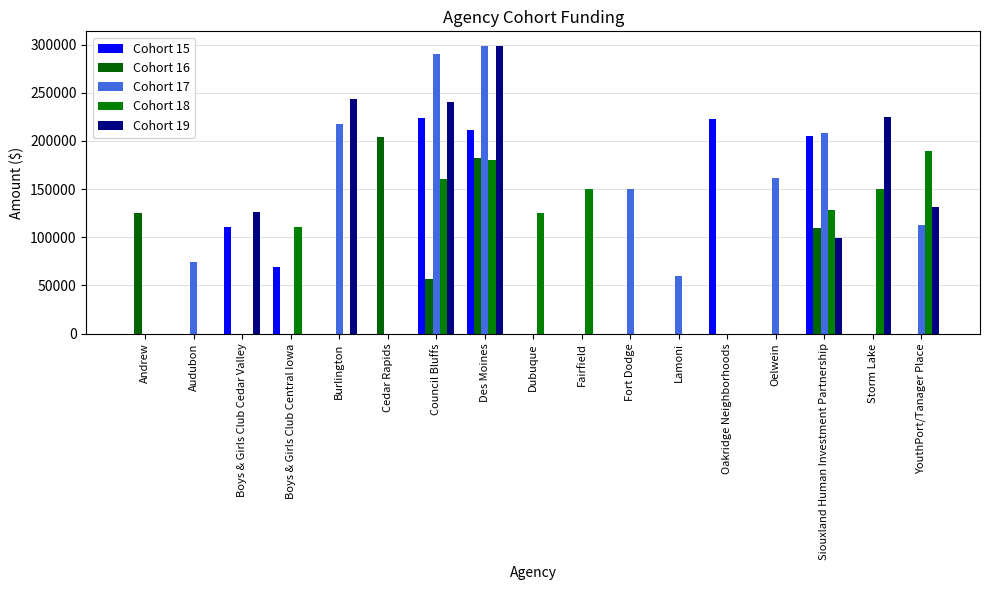

What is the label of the 12th bar from the right?

Cedar Rapids